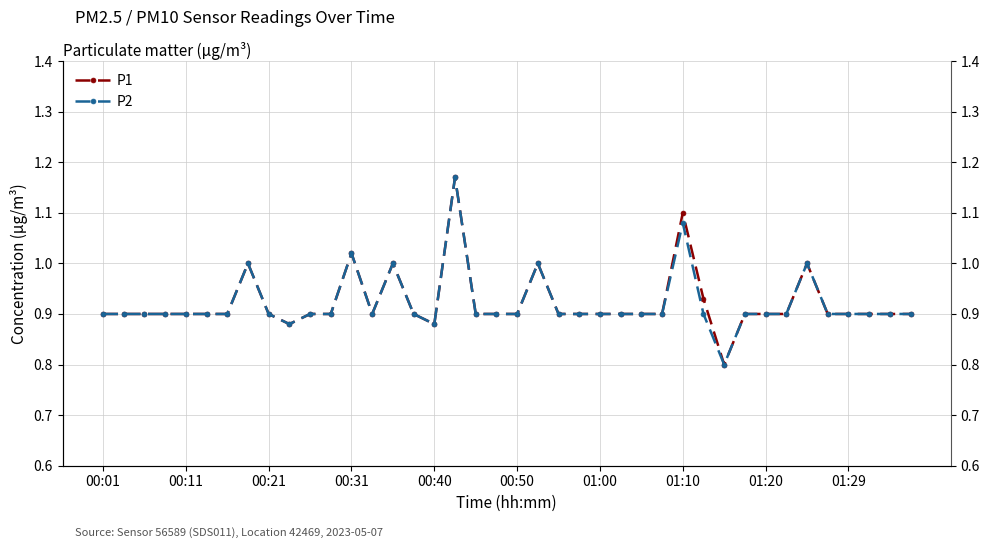

In P2, how many points are lower than both neighbors (excluding endpoints)?

4